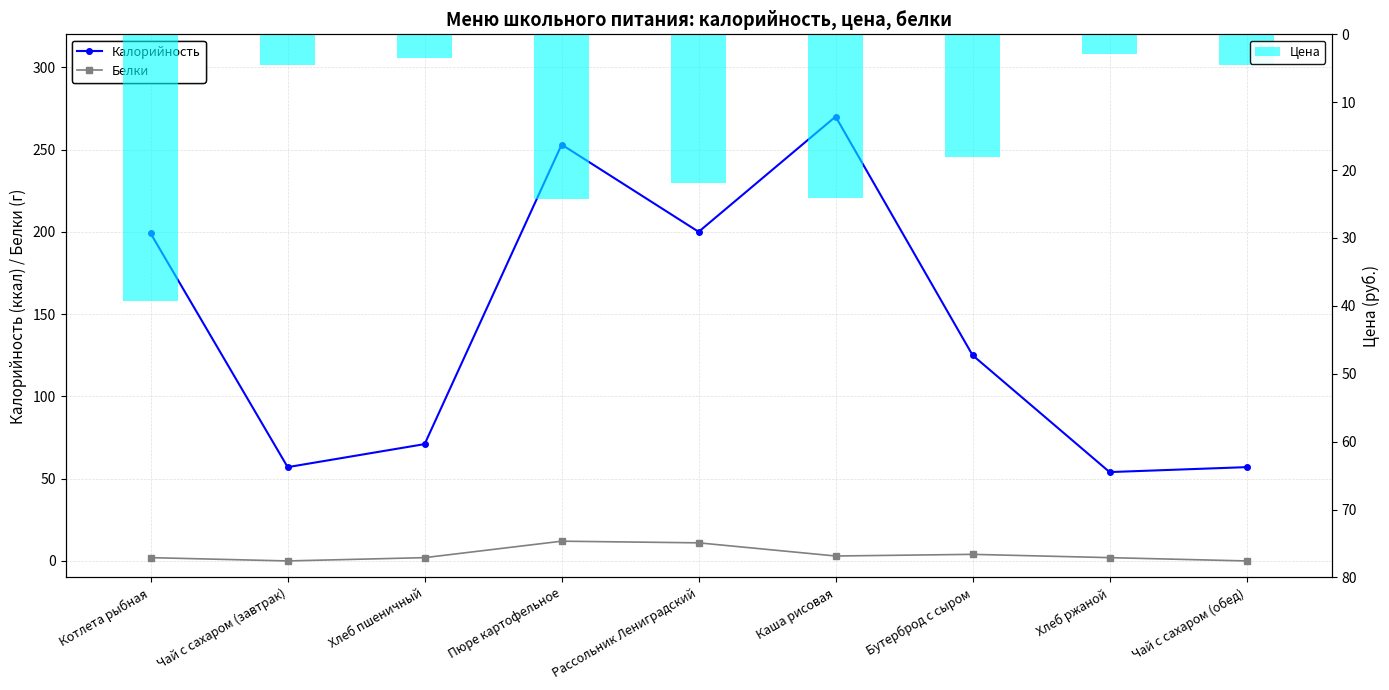

The value of Белки at Чай с сахаром (обед) is 4. True or false?

False